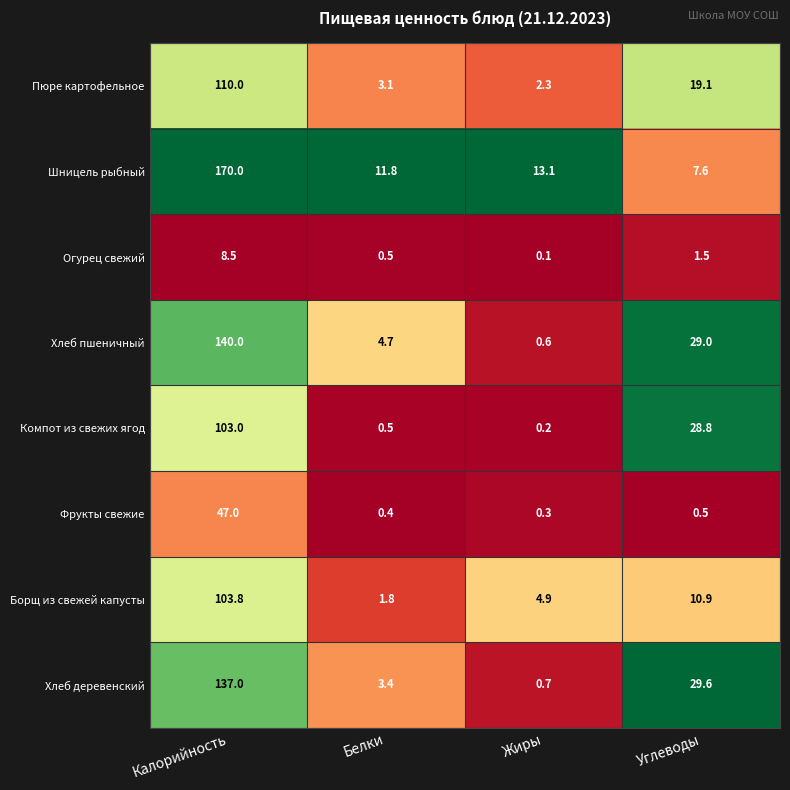

At which label is Хлеб деревенский closest to 68?

Углеводы